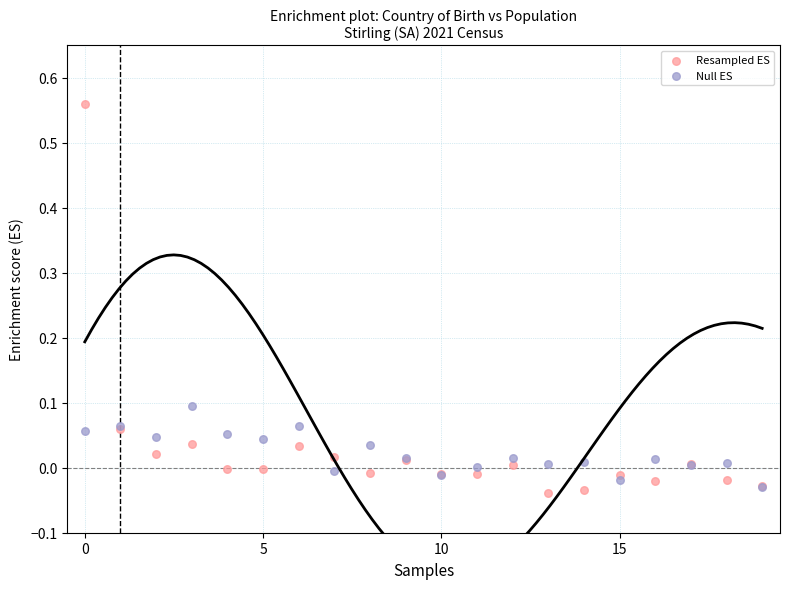

Which series reaches the minimum Y coordinate?

Resampled ES